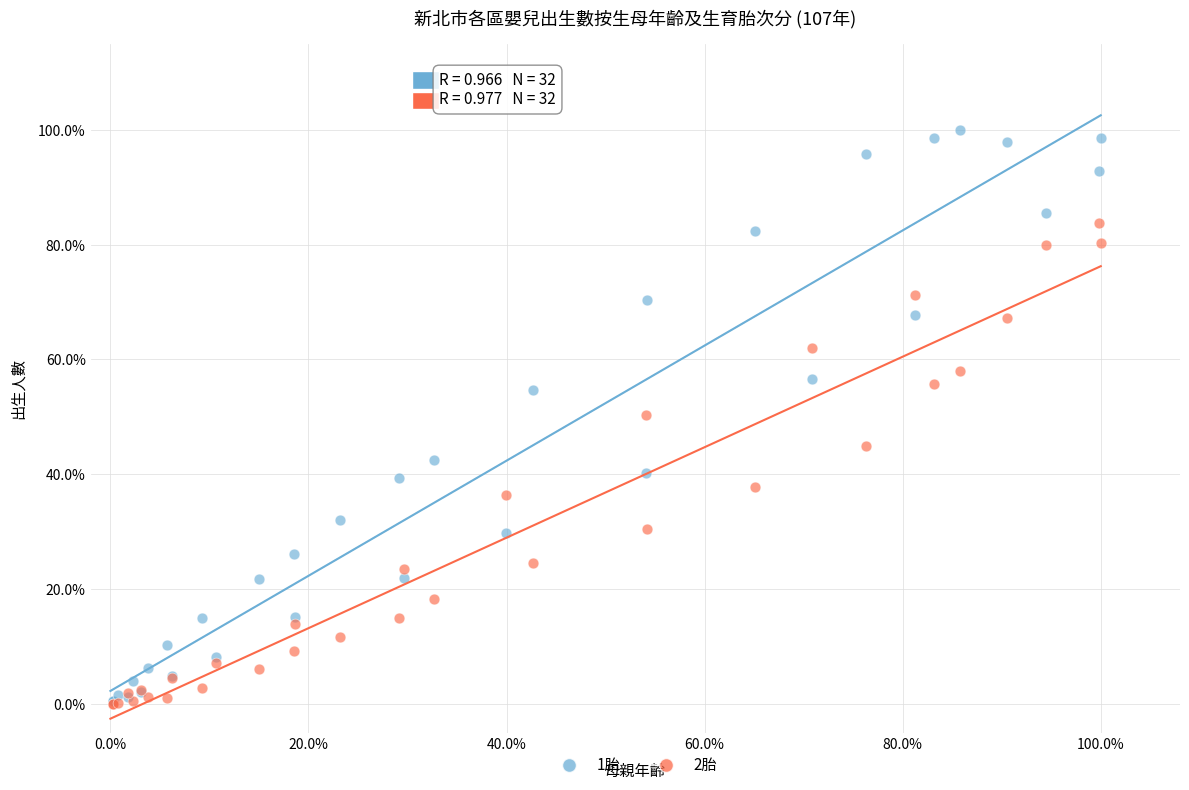

What are all the series names shown in the legend?

1胎, 2胎